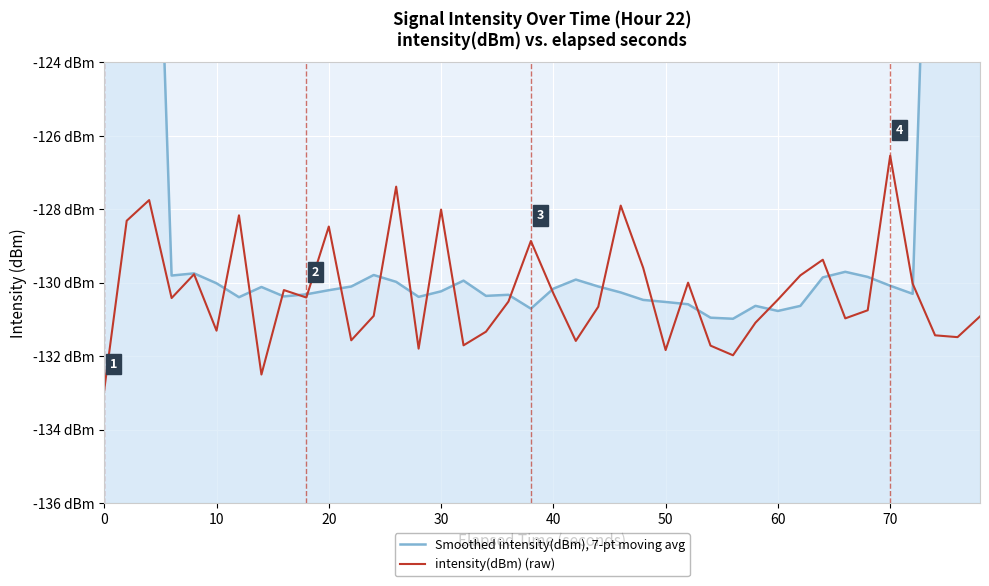

How many data points in intensity(dBm) (raw) are above -130?

14